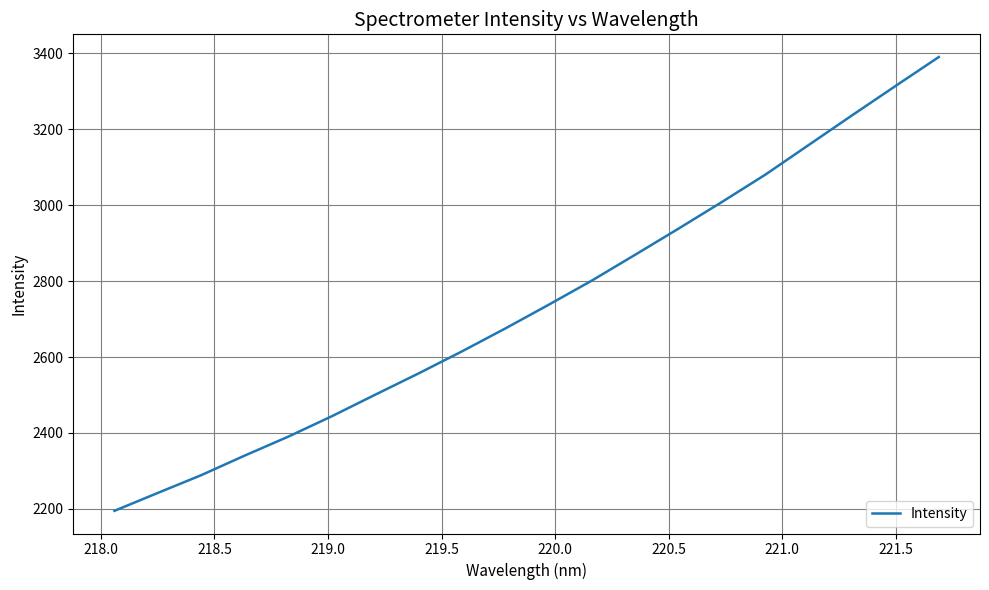

What is the smallest value displayed?

2194.8